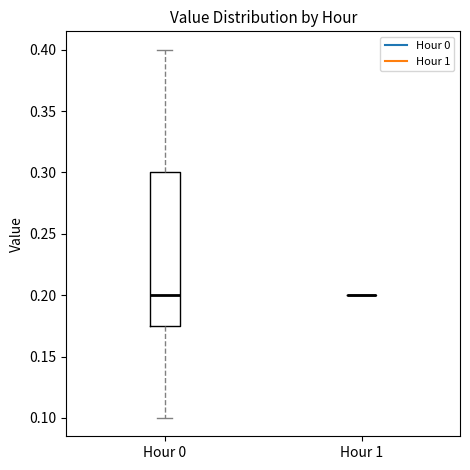

Reading left to right, transcribe this box plot: for each box, give where its median line is, the range the box spans, and where its two whiskers end, as read against the y-axis. The values are not printed on the chart, so give them approximately, as read against the axis.

Hour 0: median 0.200, box 0.175 to 0.300, whiskers 0.100 to 0.400
Hour 1: box collapsed to a line at 0.200, whiskers 0.200 to 0.200